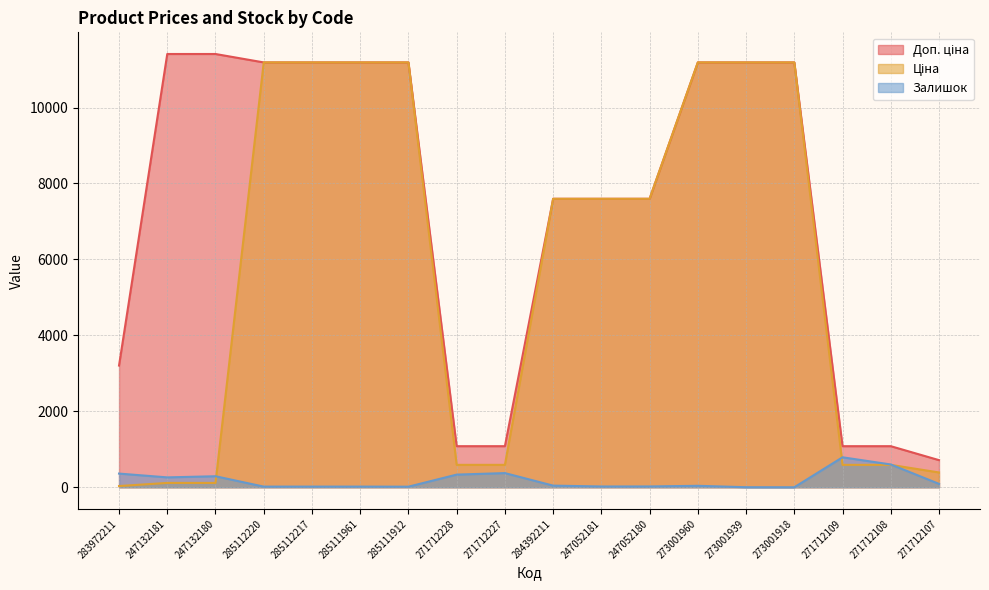

Reading left to right, transcribe all the data shown in this chart.

Доп. ціна: 3205.0	11410.0	11410.0	11188.2	11188.2	11188.2	11188.2	1081.7	1081.7	7596.5	7596.5	7596.5	11188.2	11188.2	11188.2	1081.7	1081.7	714.0
Ціна: 32.0	114.1	114.1	11188.2	11188.2	11188.2	11188.2	589.9	589.9	7596.5	7596.5	7596.5	11188.2	11188.2	11188.2	589.9	589.9	389.3
Залишок: 360.0	260.0	290.0	17.0	17.0	17.0	15.0	333.0	373.0	43.0	20.0	21.0	38.0	1.0	0.0	789.0	600.0	89.0